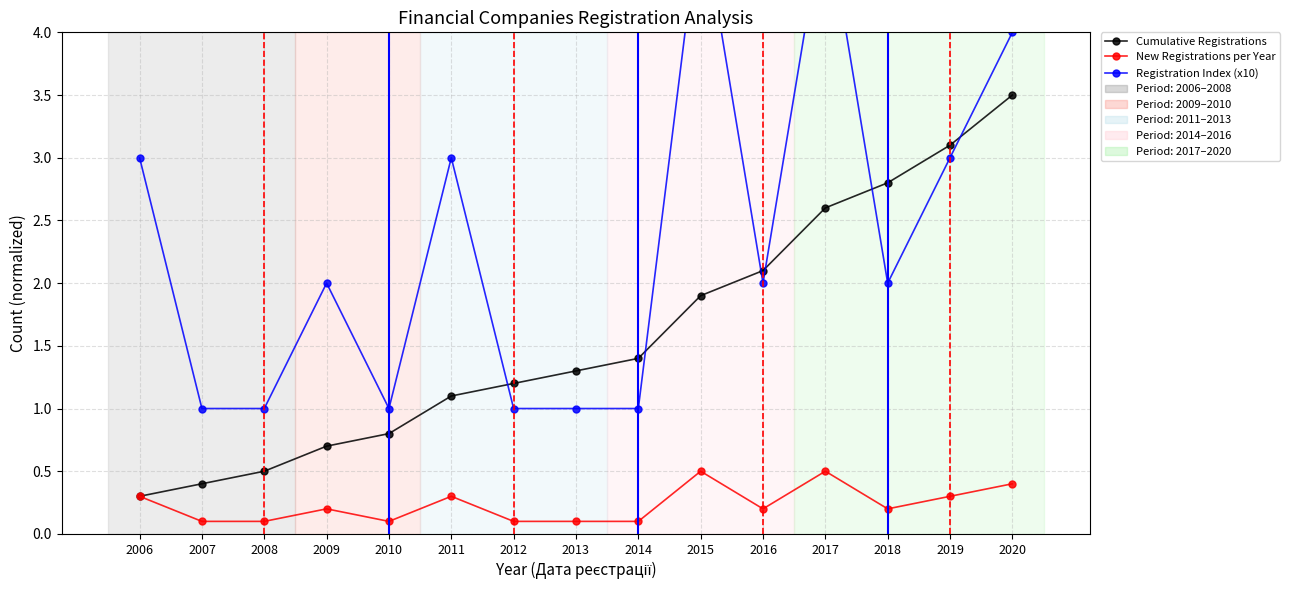

Does the chart have visible grid lines?

Yes